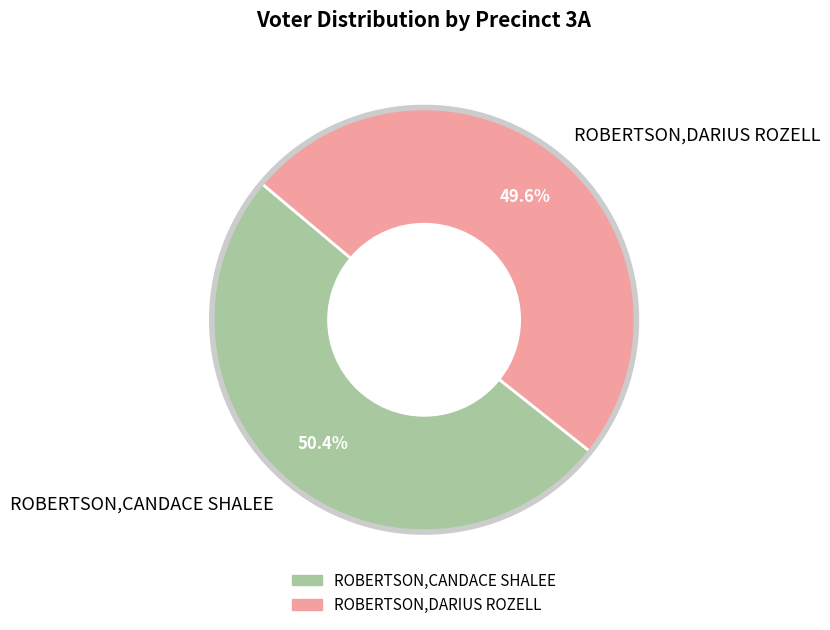

What is the ratio of the value at ROBERTSON,DARIUS ROZELL to the value at ROBERTSON,CANDACE SHALEE?

1.0